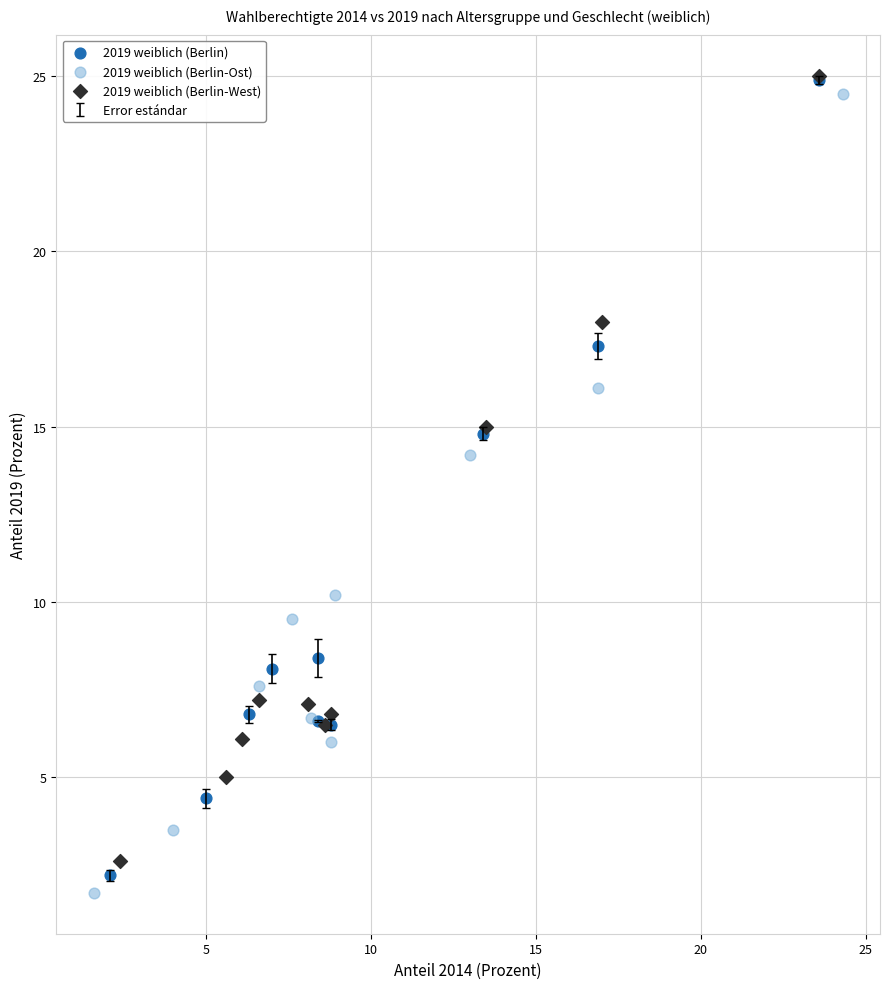

Which series reaches the minimum Y coordinate?

2019 weiblich (Berlin-Ost)